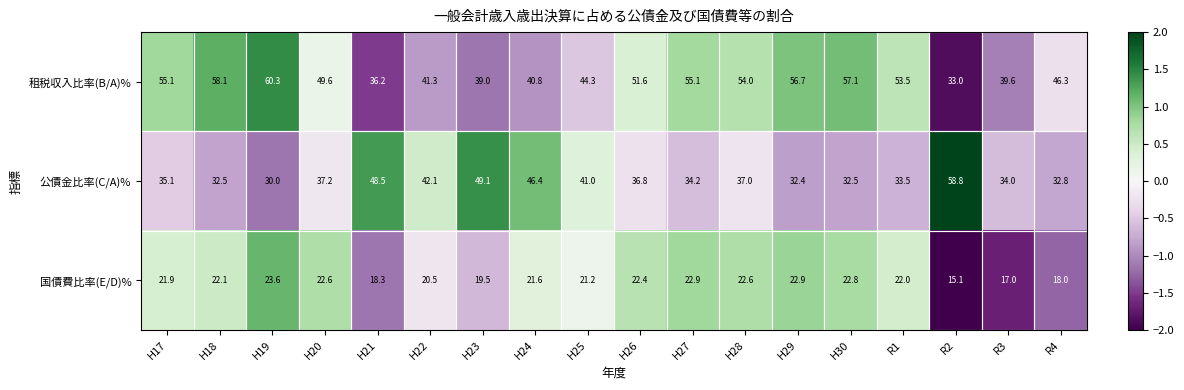

What is the difference between the maximum and minimum values in the 公債金比率(C/A)% series?

28.8